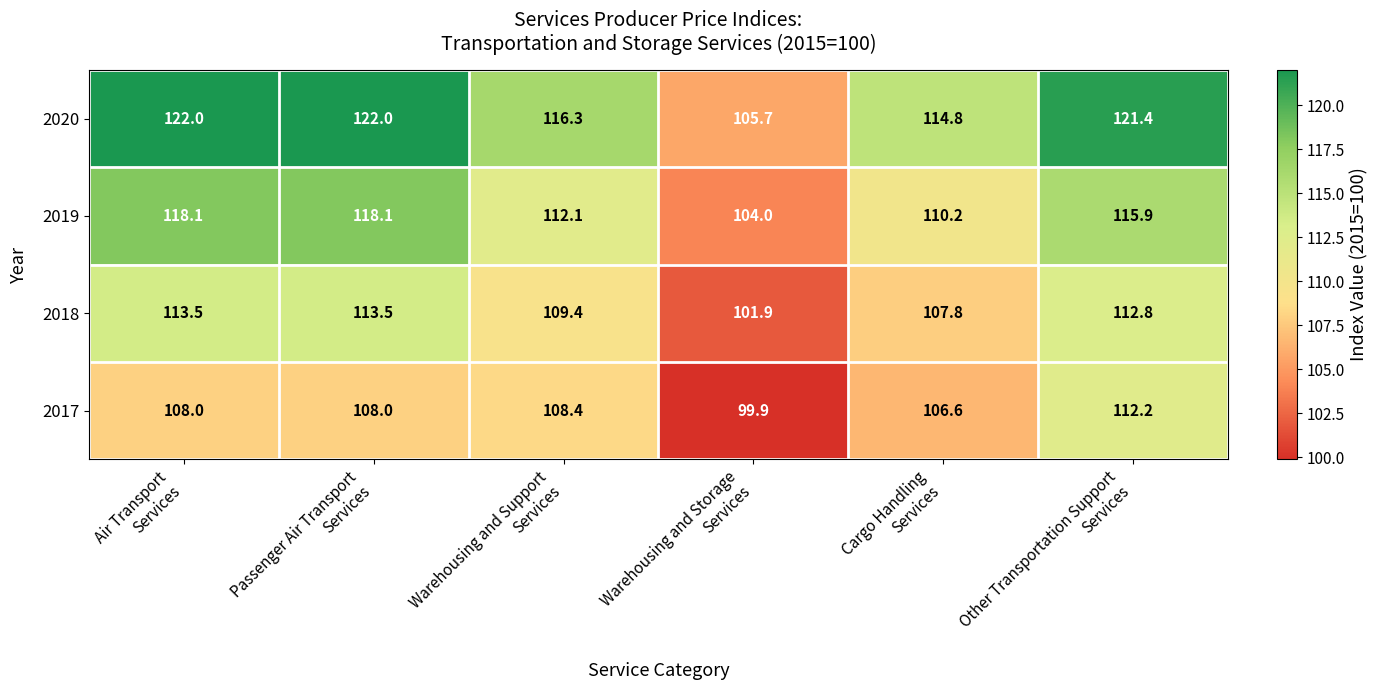

What is the sum of all 2018 values?

658.9